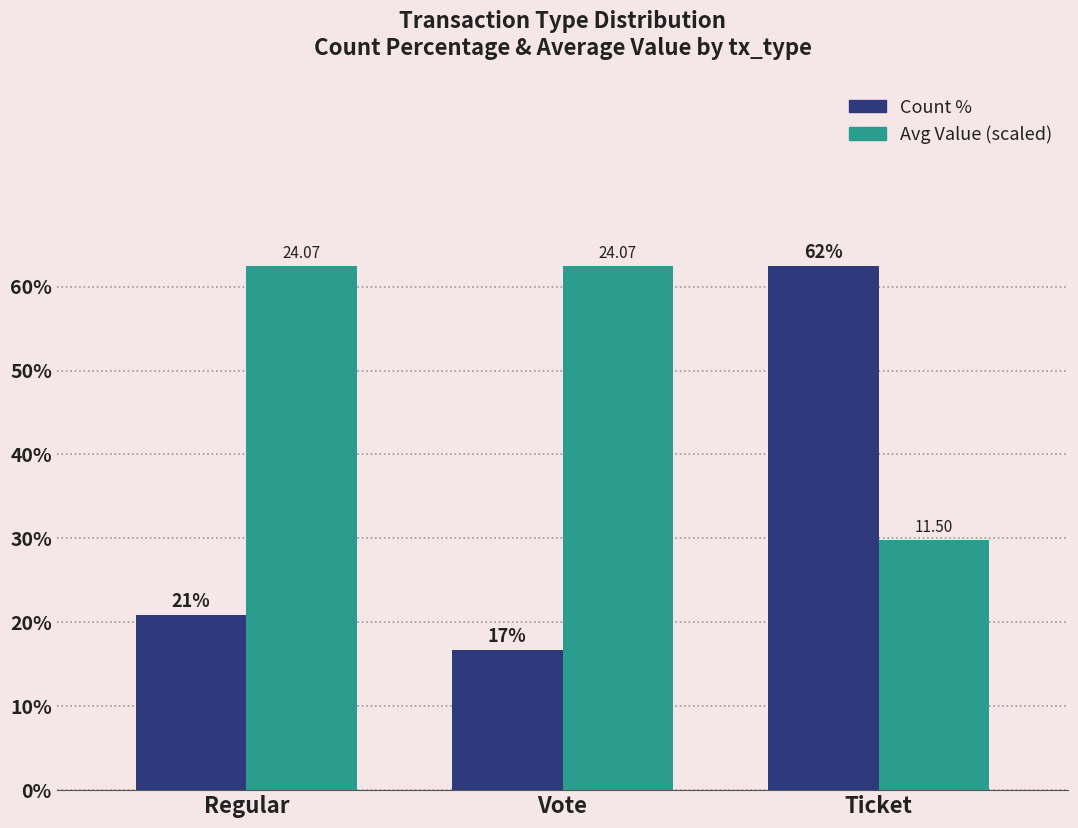

List the series in order of their overall mean, lowest first.

Count %, Avg Value (scaled)